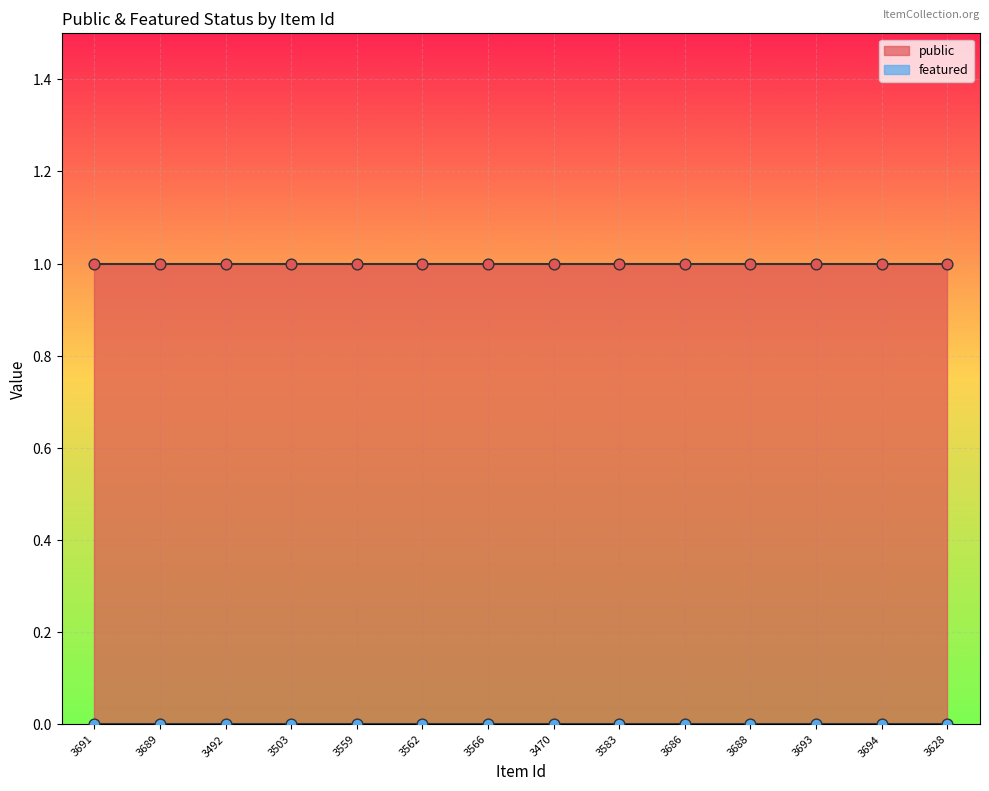

Is the value of public at 3694 greater than the value of featured at 3686?

Yes